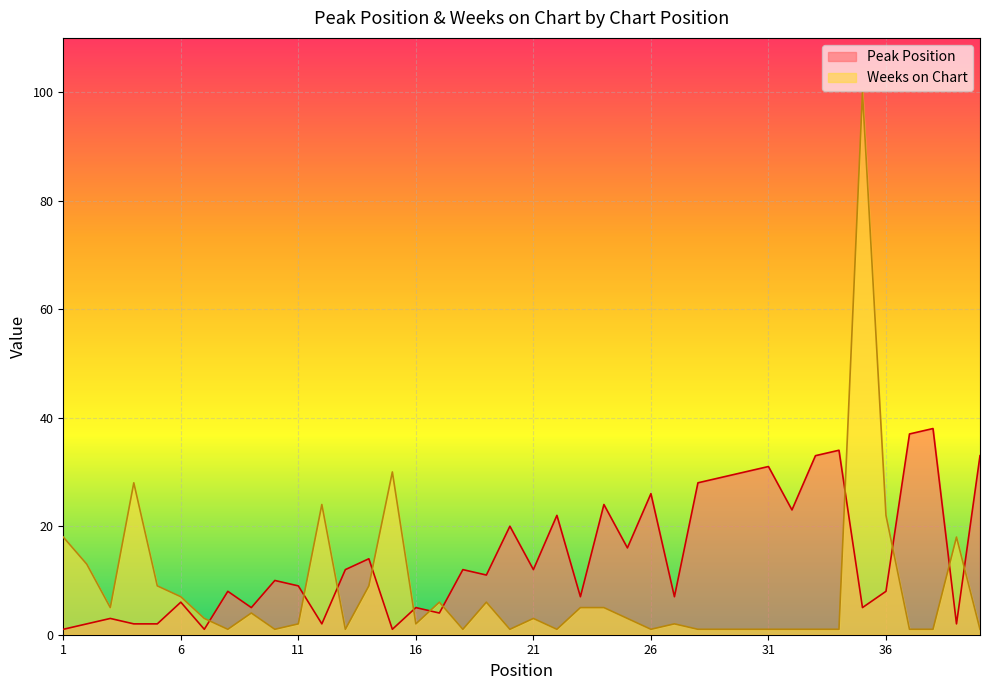

Count the number of categories in the chart.

40